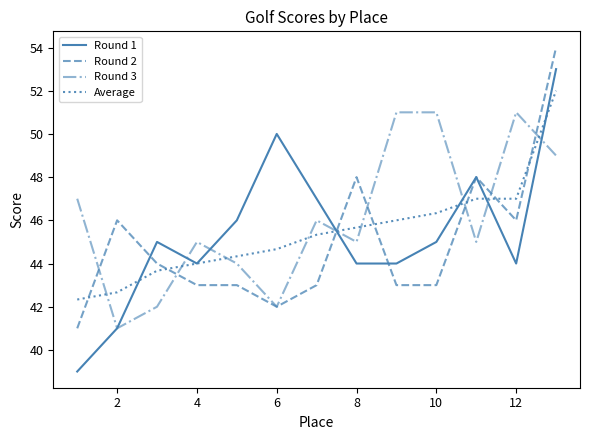

How many intersections are there between Round 3 and Average?

9